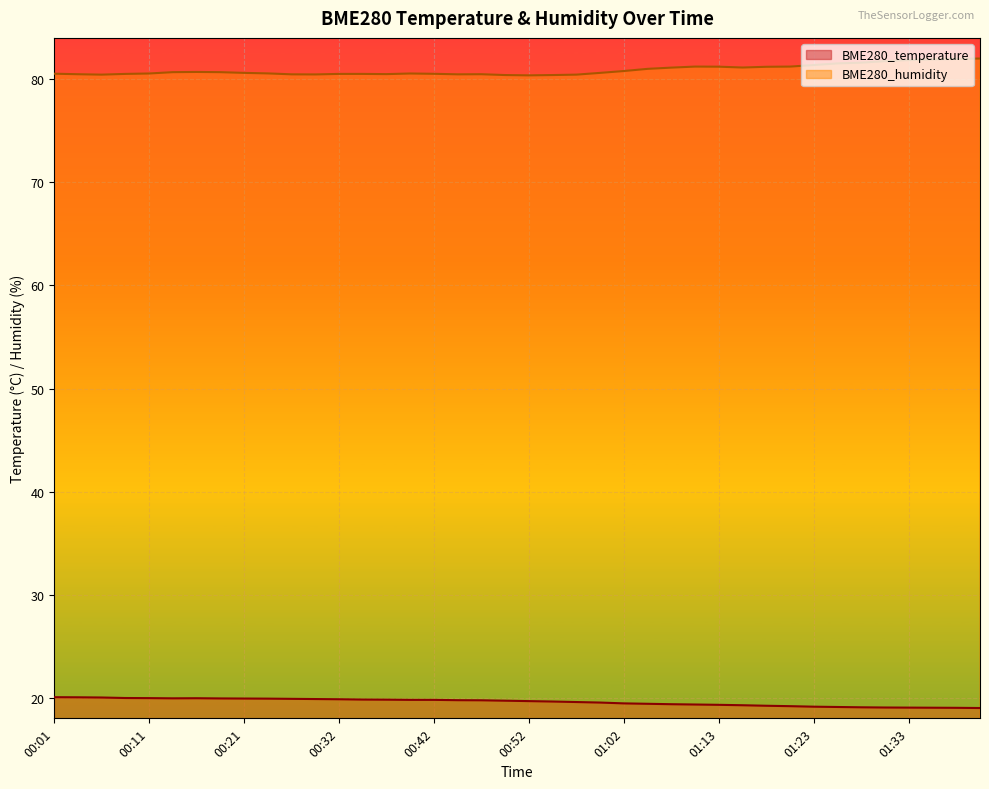

What is the value of the BME280_temperature point at the 13th from the left?

19.9